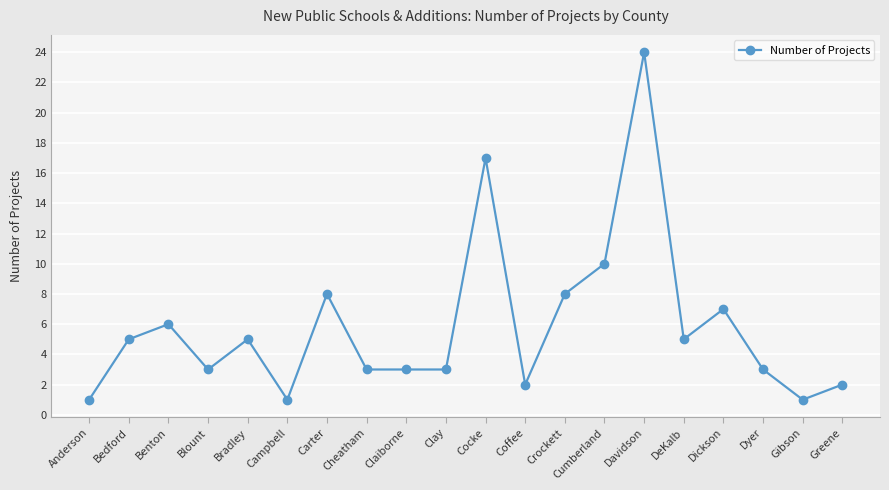

True or false: the data shows 2 at Cheatham.

False